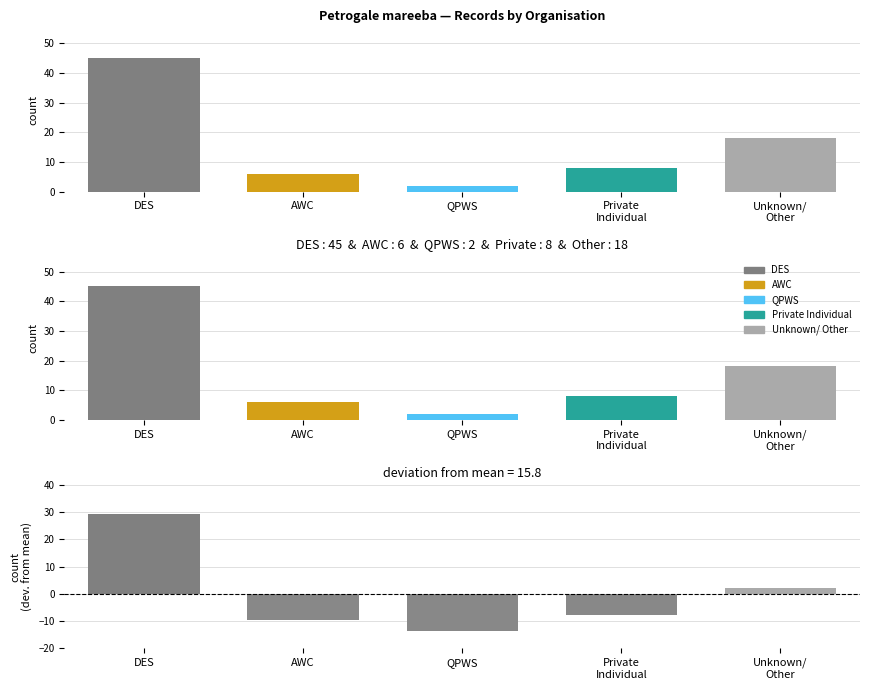

At which label does the data first exceed 8?

DES